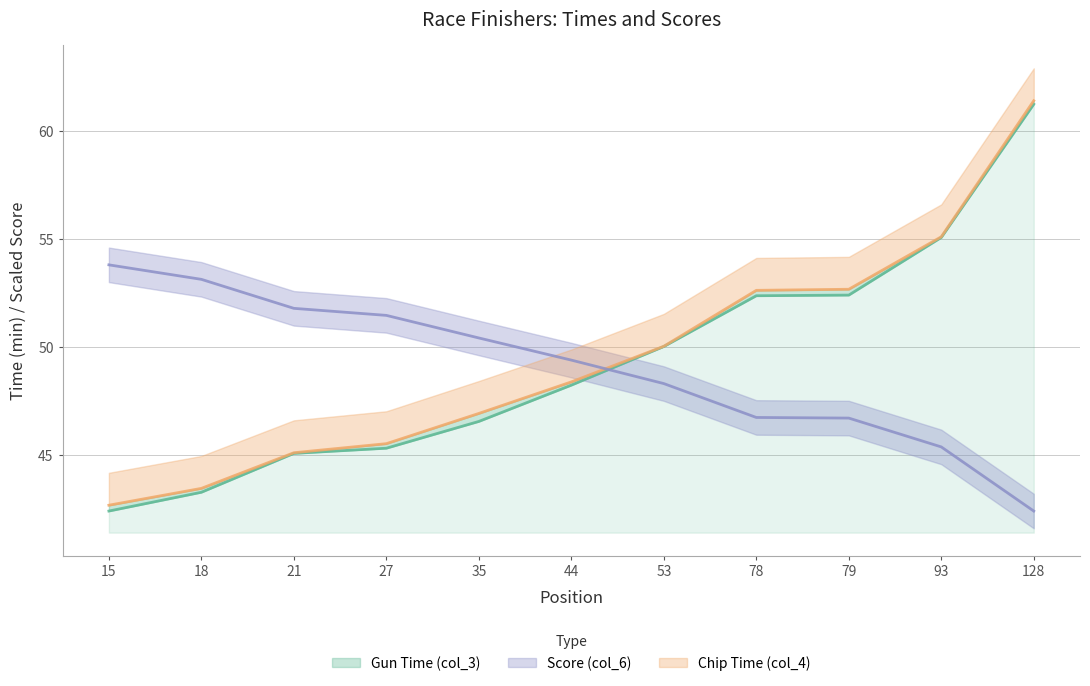

Between which two adjacent categories do Gun Time (col_3) and Score (col_6) first intersect?

44 and 53